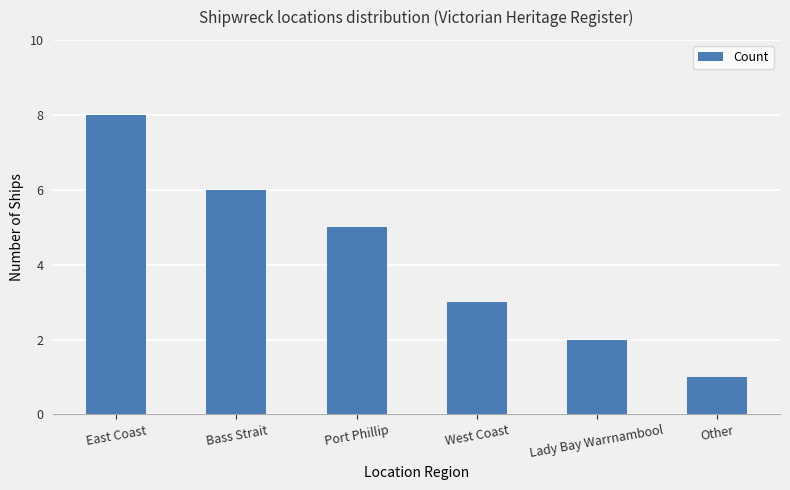

Are the bars grouped side by side (vs. stacked)?

No